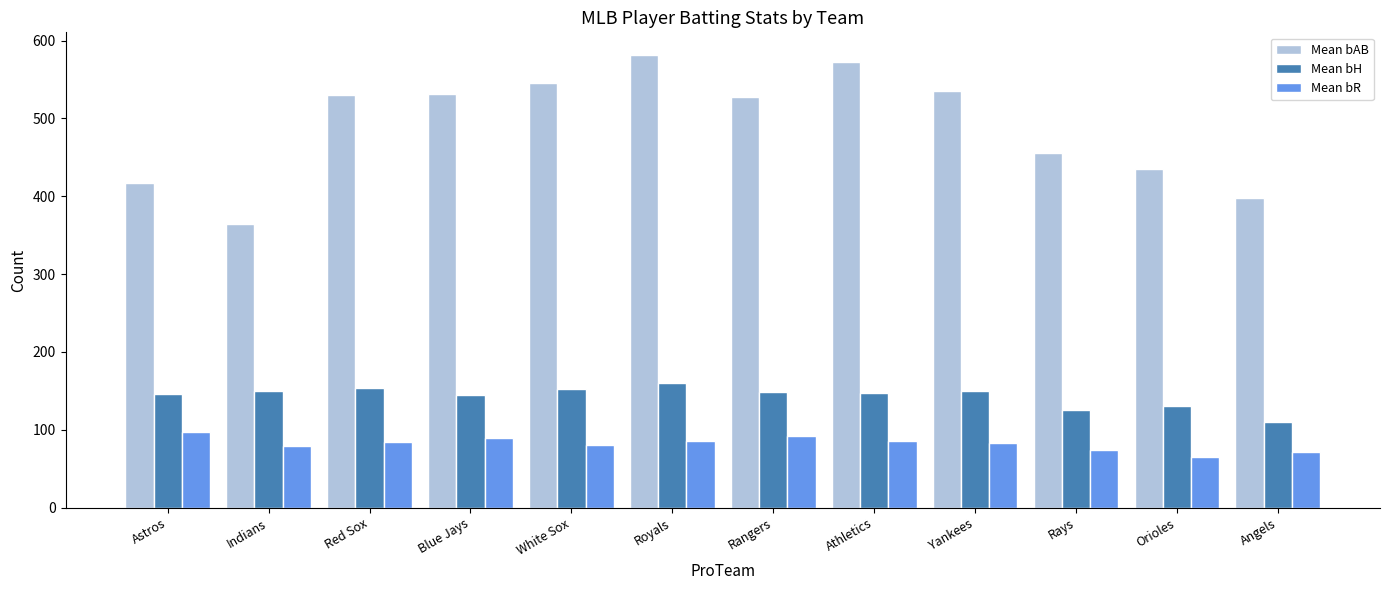

How many bars are there in total?

36